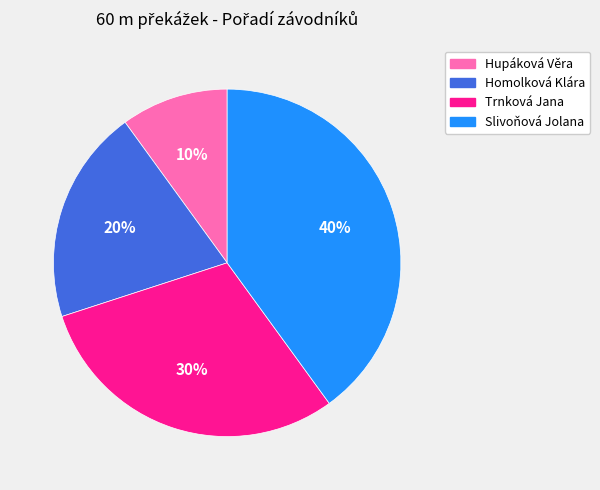

Does Slivoňová Jolana account for over 50% of the chart?

No